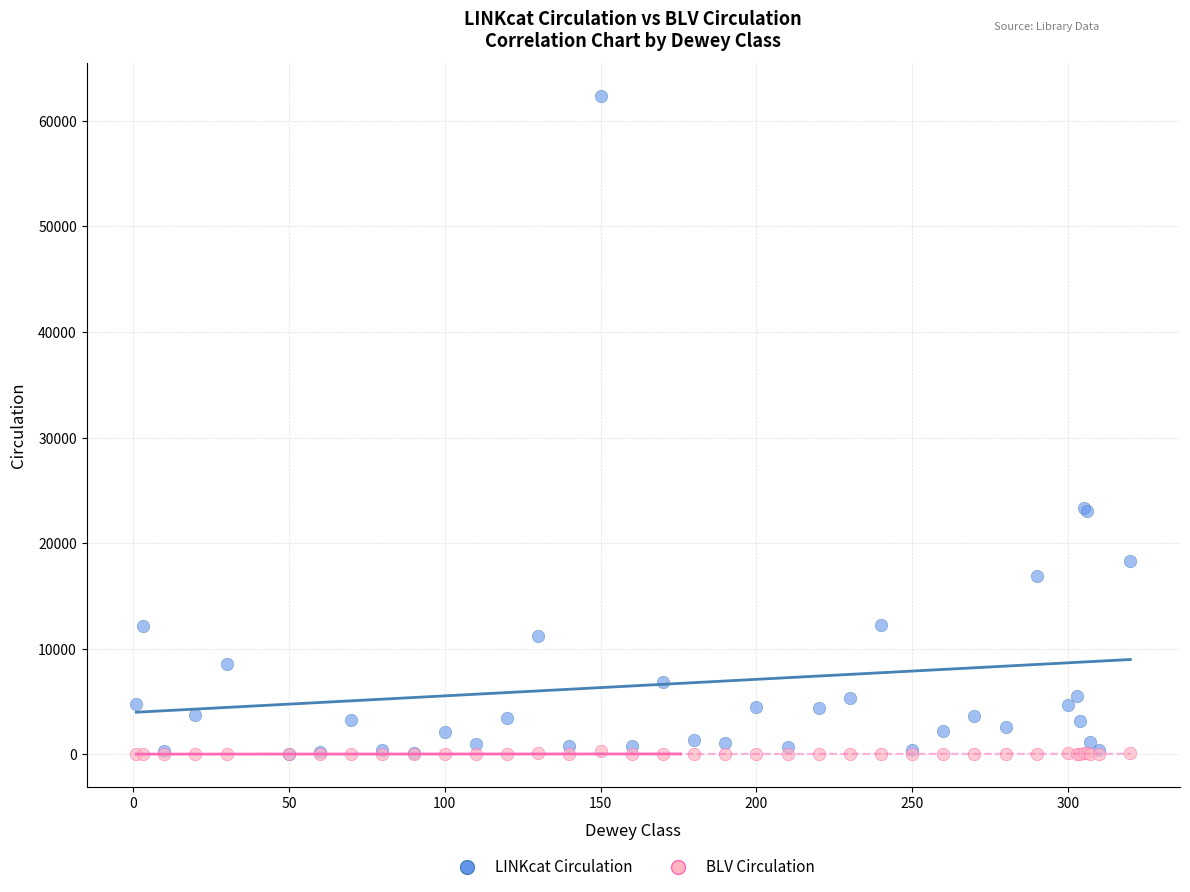

What are all the series names shown in the legend?

LINKcat Circulation, BLV Circulation